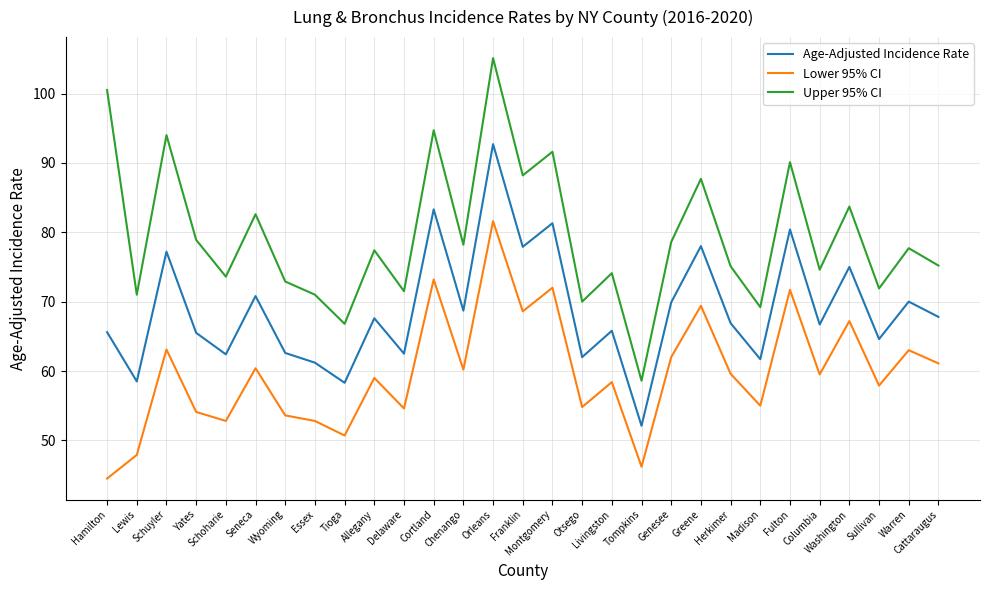

Rank the series by their maximum value, from highest to lowest.

Upper 95% CI, Age-Adjusted Incidence Rate, Lower 95% CI